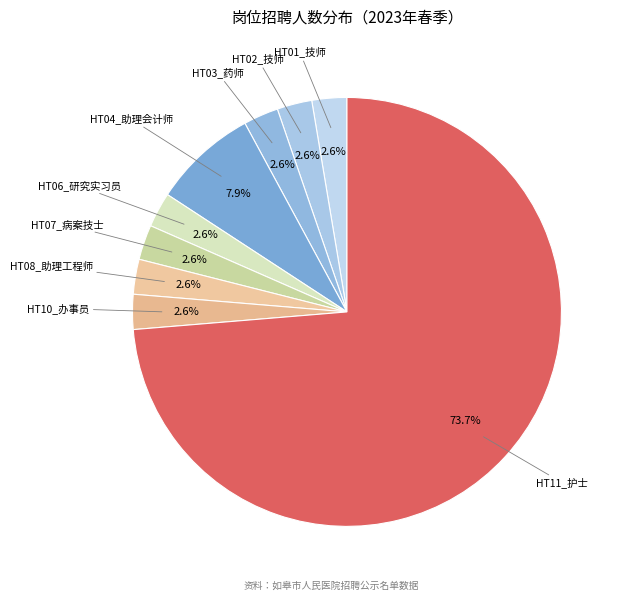

True or false: HT06_研究实习员 accounts for 17% of the total.

False